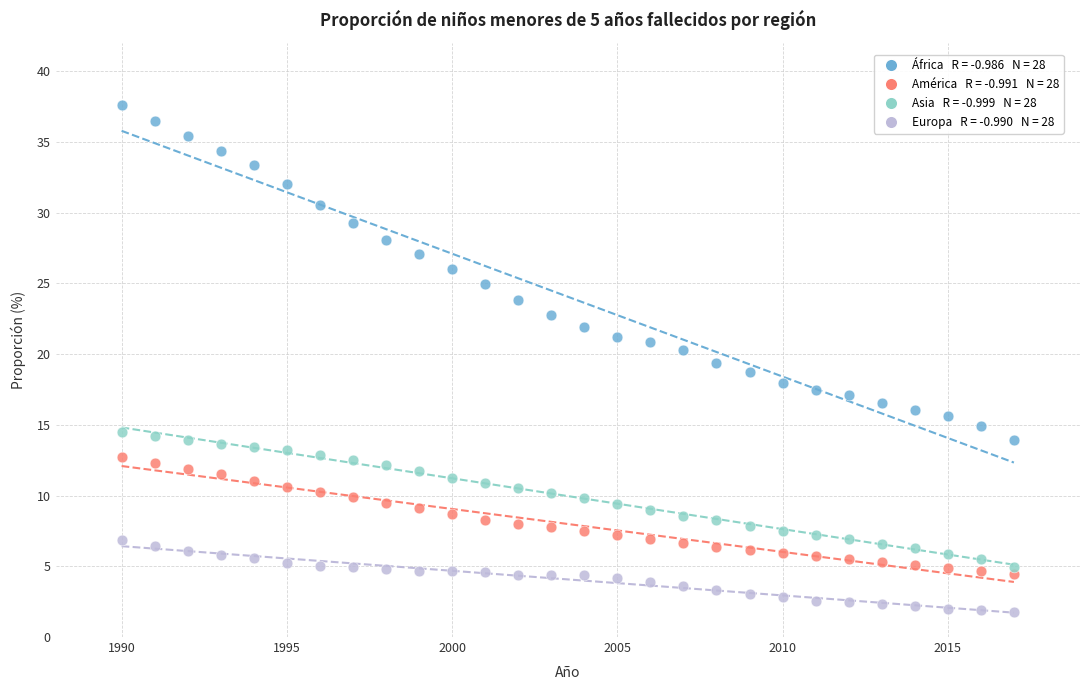

Across all data points, what is the range of X values (max minus min)?

27.0